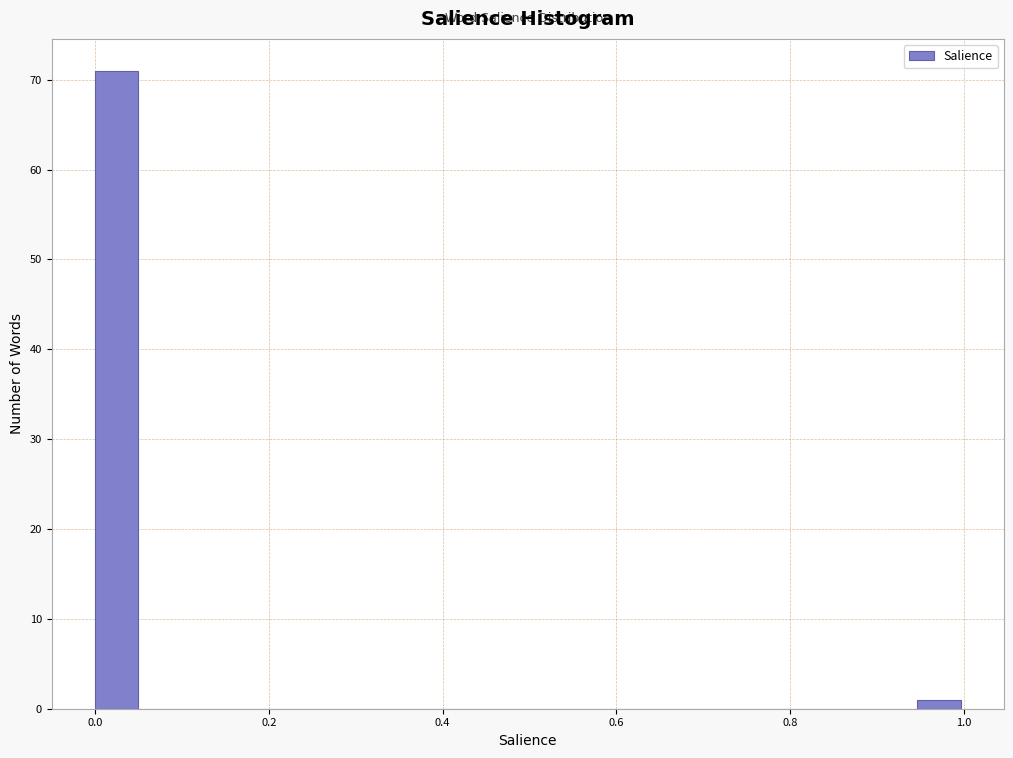

Around what value on the x-axis is the tallest bar? Give the approximate position of its centre, as read against the axis.

0.02